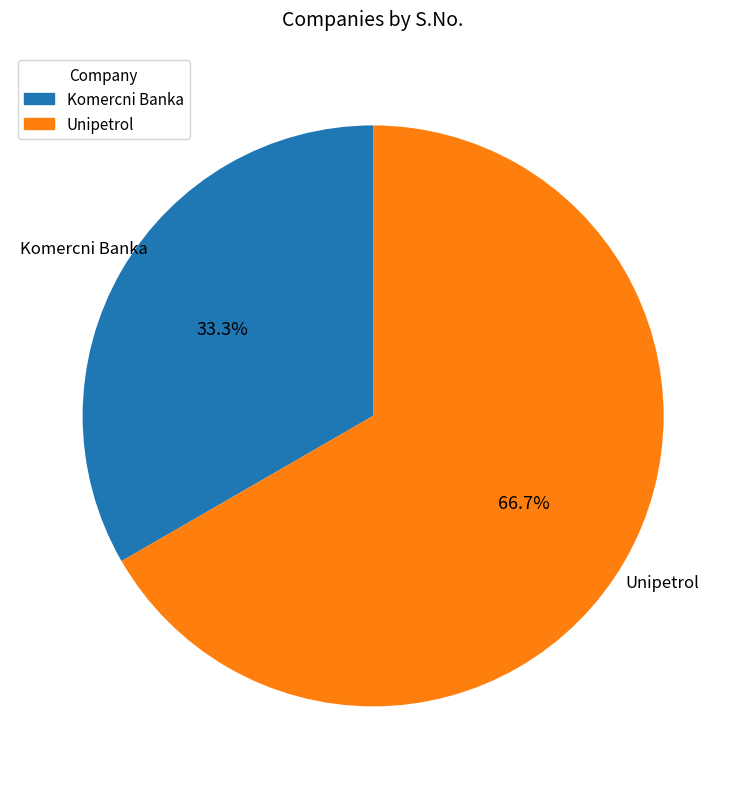

To the nearest percent, what portion does Unipetrol represent?

67%